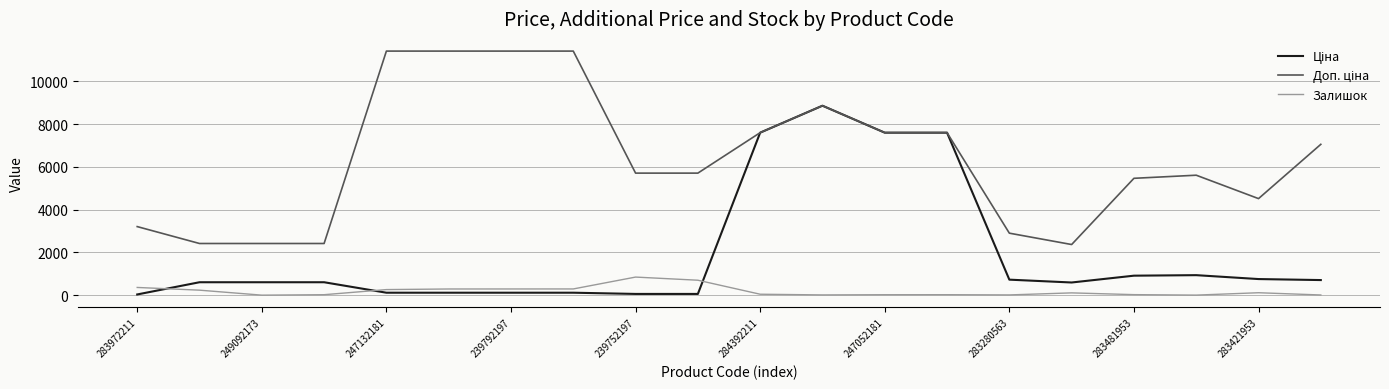

What is the greatest value displayed?

11410.0